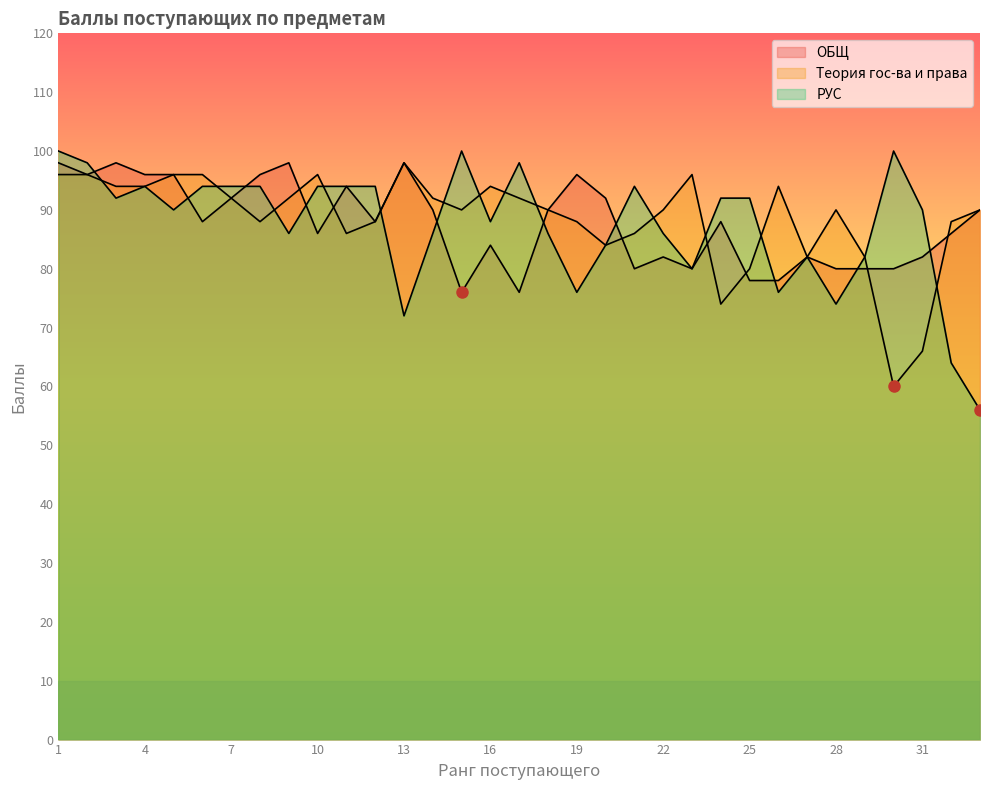

What is the difference between the maximum and minimum values in the Теория гос-ва и права series?

38